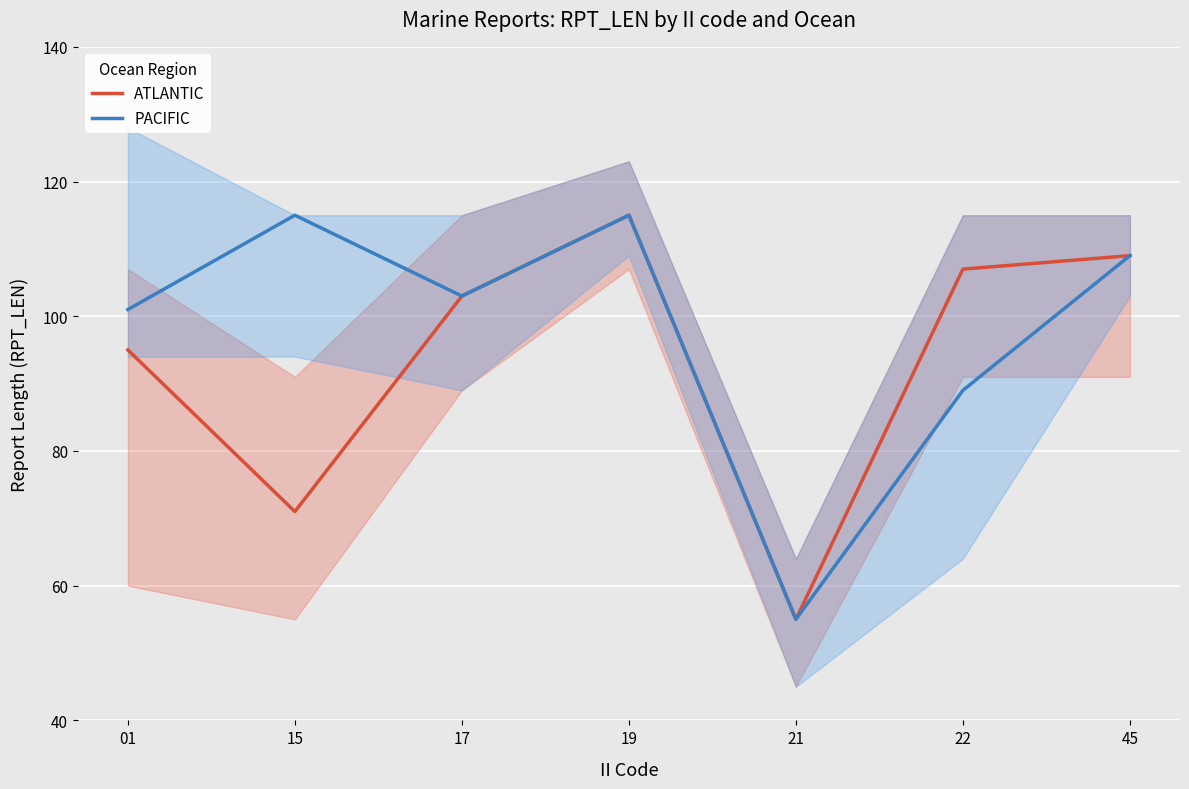

What are all the series names shown in the legend?

ATLANTIC, PACIFIC